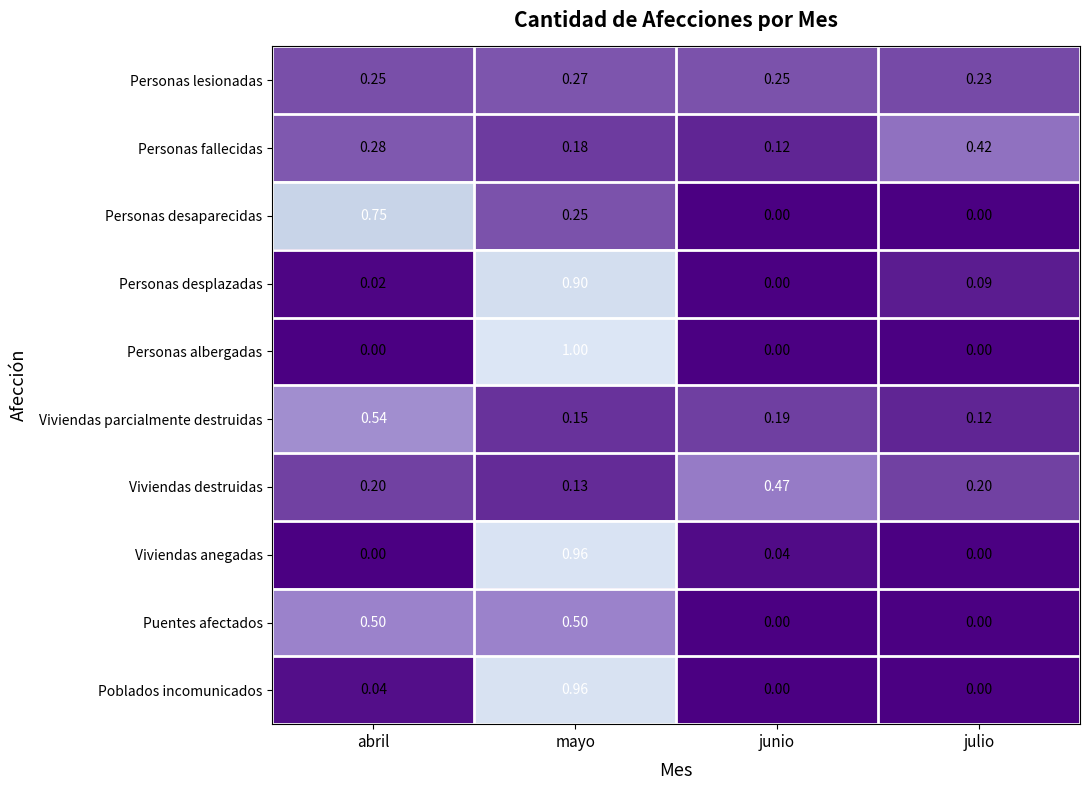

Where is Viviendas destruidas nearest to the value 0?

mayo